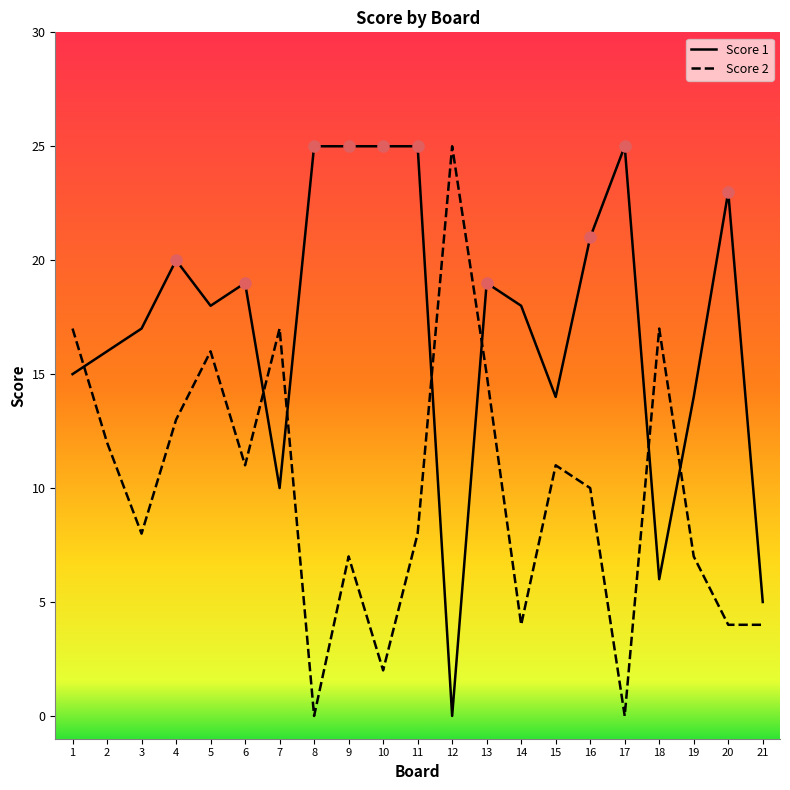

The value of Score 2 at 20 is 4. True or false?

True